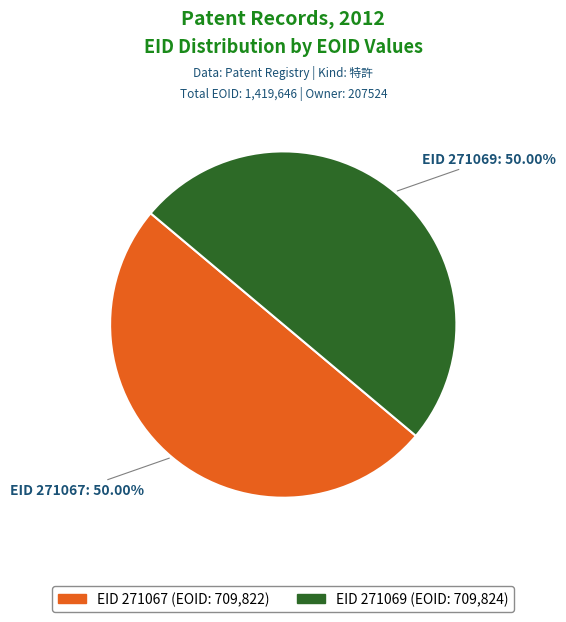

Approximately how many times larger is the value at EID 271067 compared to EID 271069?

1.0